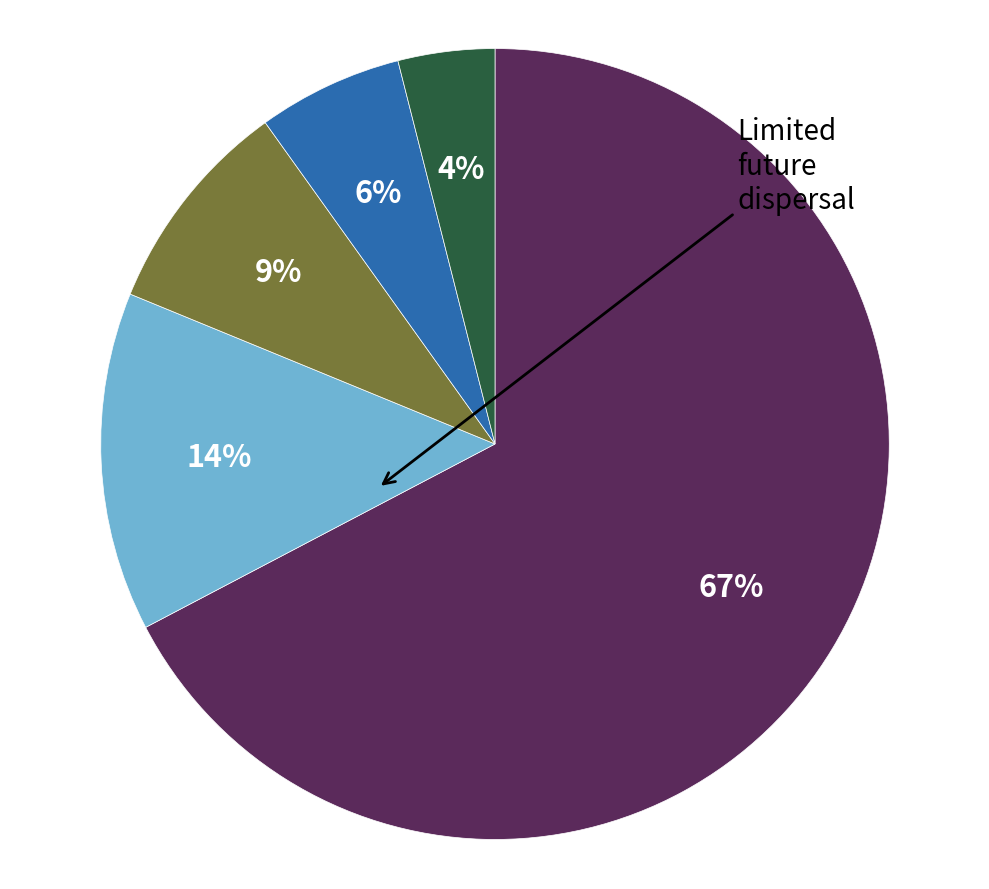

To the nearest percent, what is the difference between the largest and smallest slice percentages?

63%